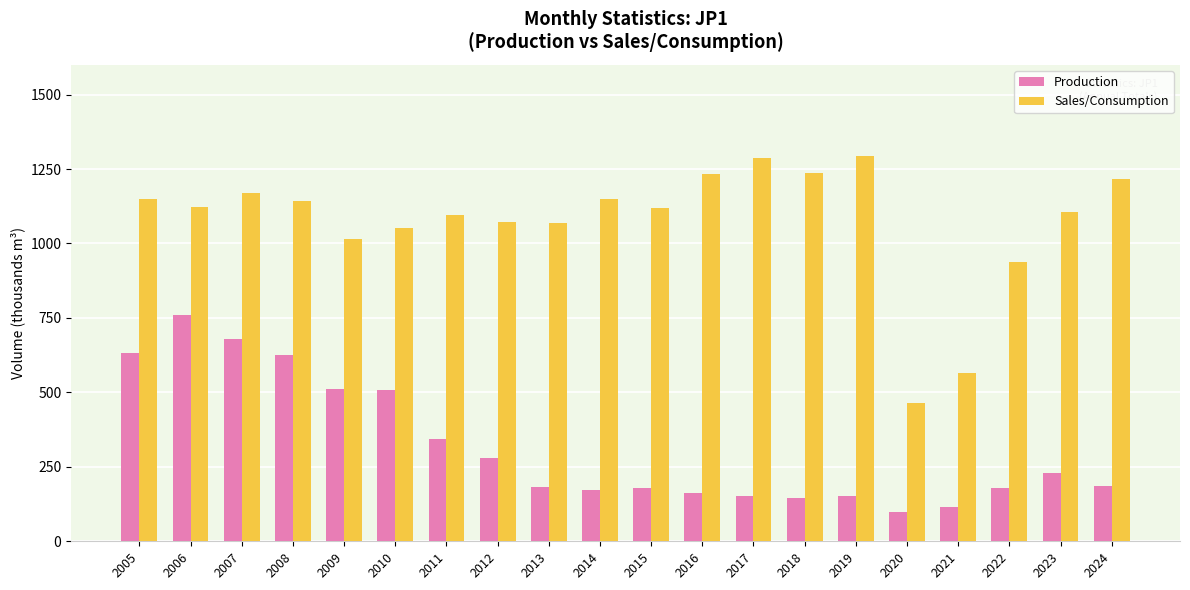

Between 2008 and 2018, which series saw the biggest shift?

Production